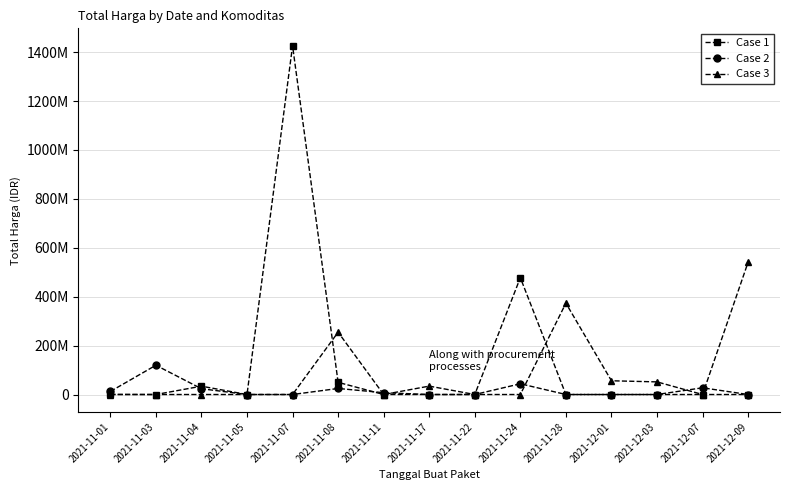

Reading left to right, list all the values displayed in this chart.

Case 1: 333600	0	34000000	0	1425867900	49730040	0	0	0	477600000	0	0	0	0	0
Case 2: 12453900	119641270	23653000	0	0	24693960	7401240	0	0	43859200	0	0	0	27412000	0
Case 3: 0	0	0	0	0	254700000	0	34292000	0	0	373404000	56152800	51601000	0	541071000